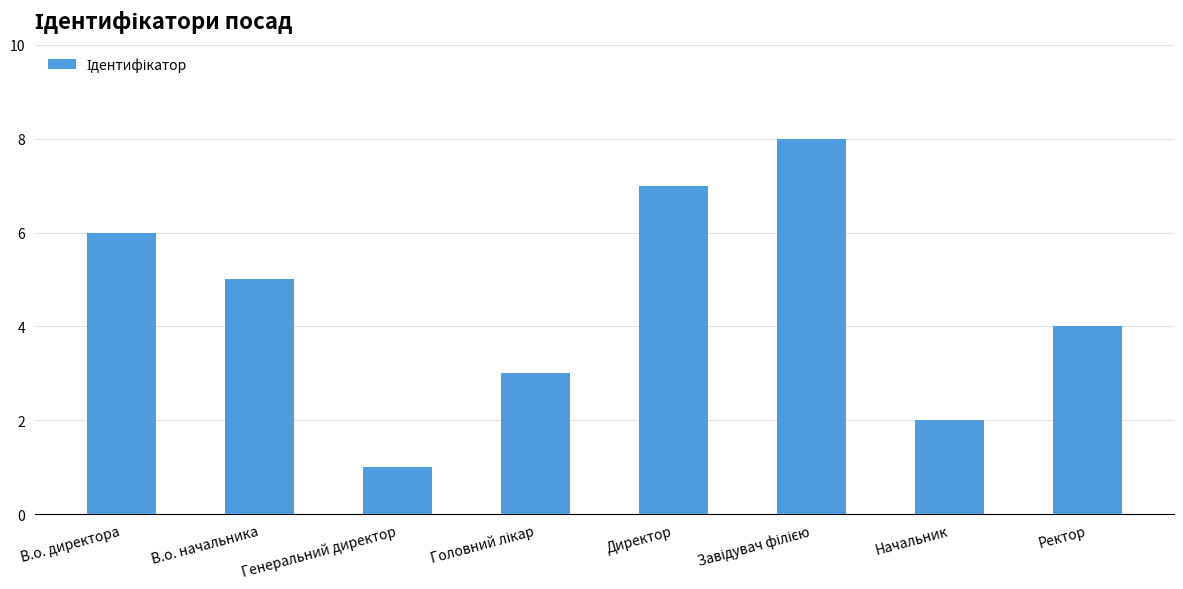

The chart shows a value of 3 at В.о. начальника. True or false?

False